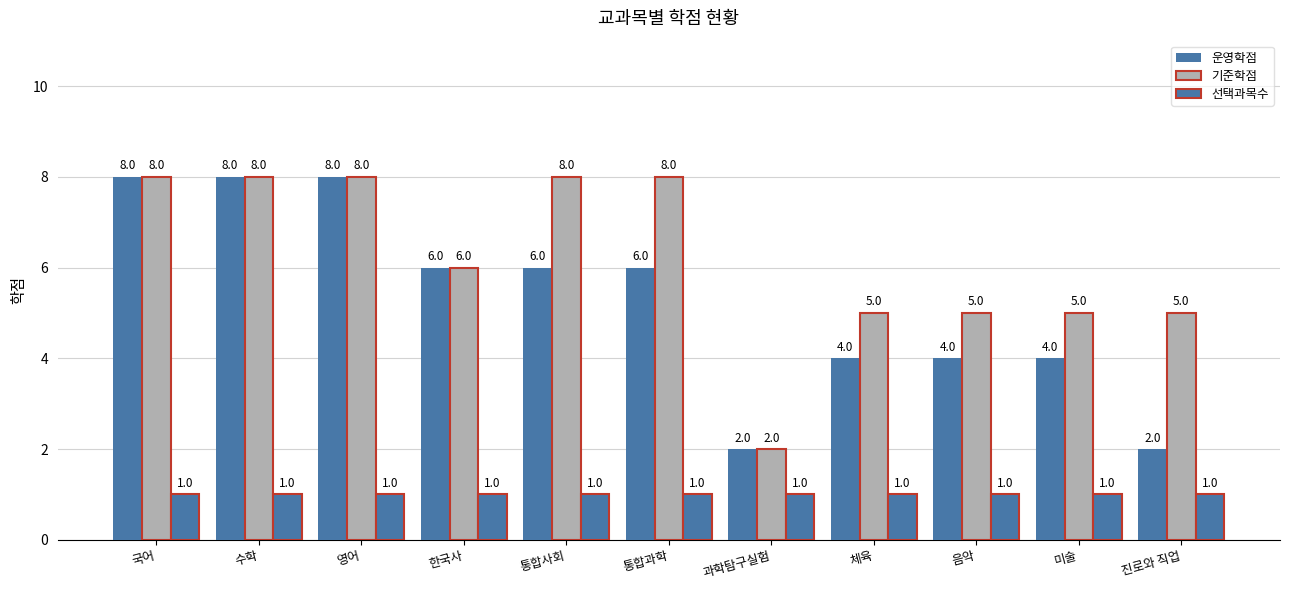

What is the value of the 선택과목수 bar at the 3rd from the left?

1